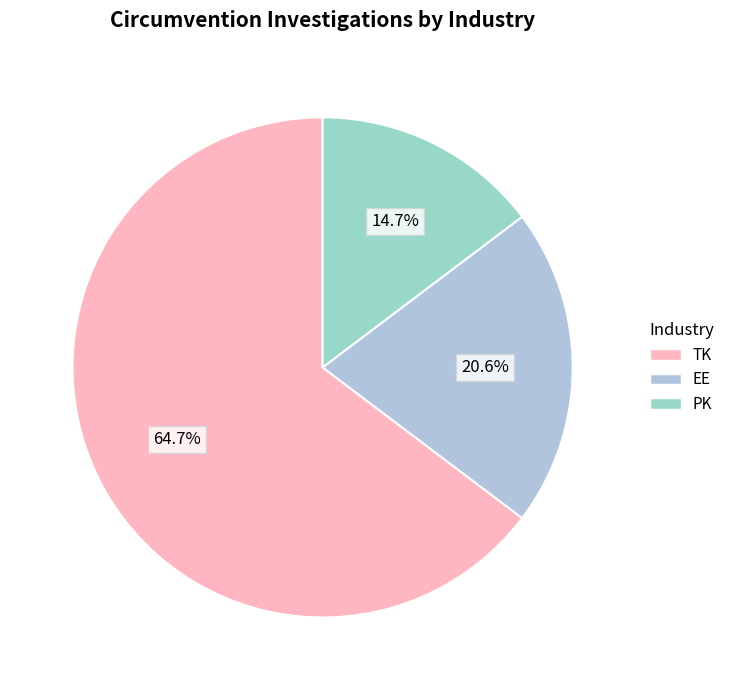

Which slice represents more than half of the pie?

TK